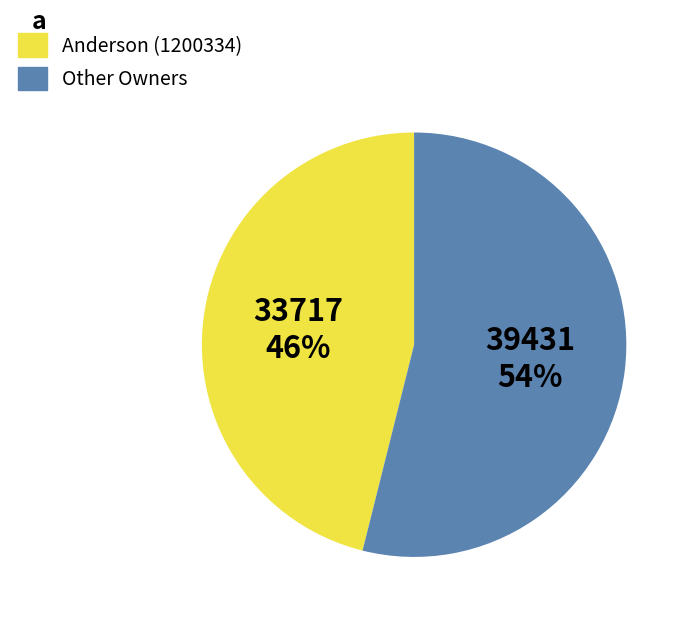

To the nearest percent, what is the average slice percentage?

50%